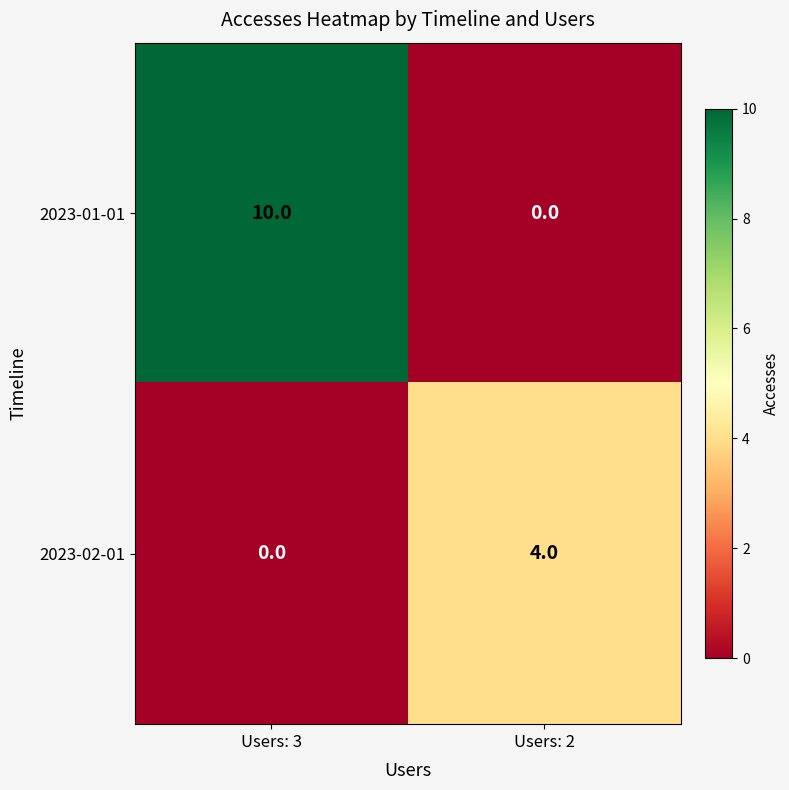

Count the number of categories in the chart.

2